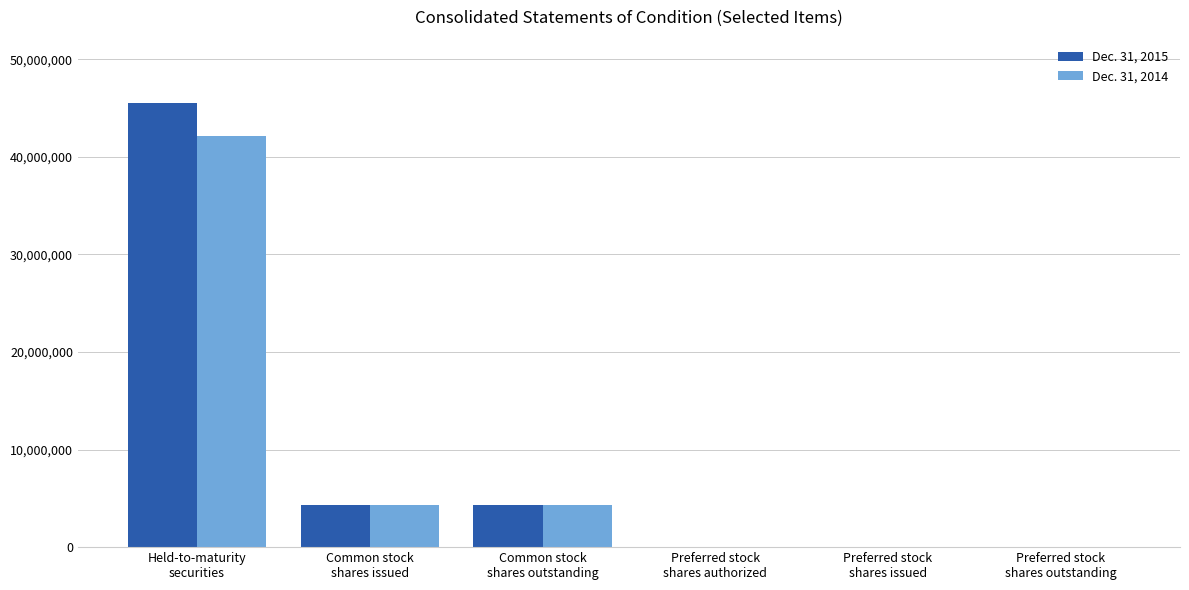

What is the greatest value displayed?

45515000